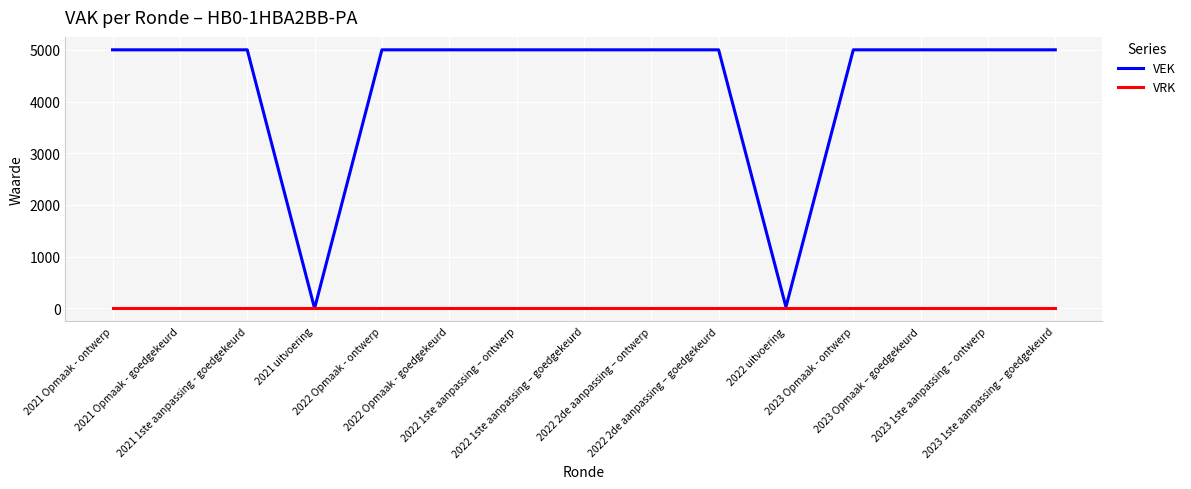

Count the number of data series in this chart.

2